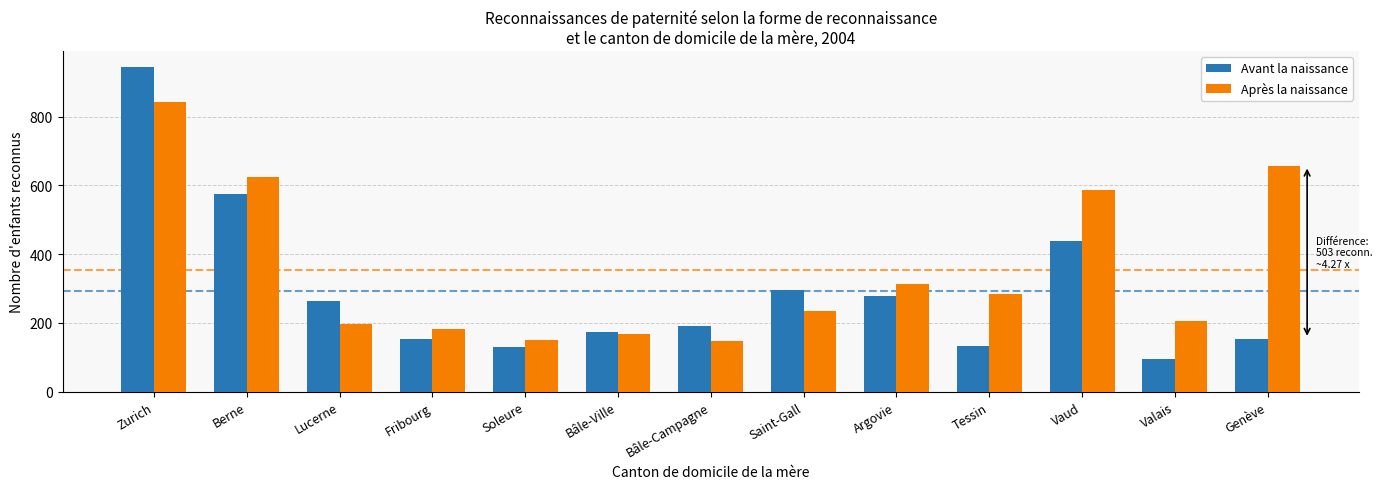

What are all the series names shown in the legend?

Avant la naissance, Après la naissance